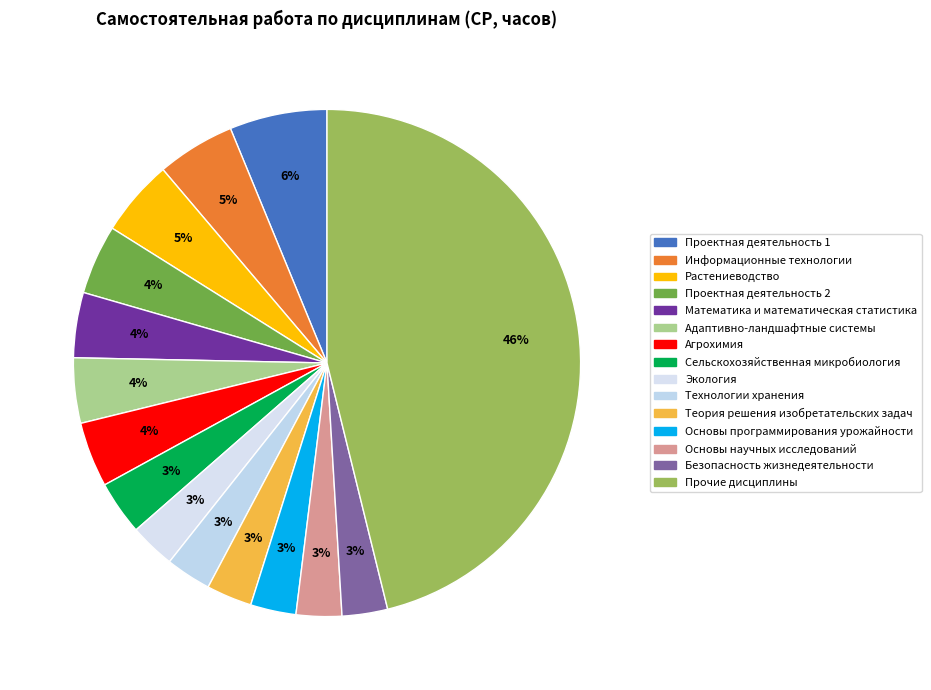

Does any single category account for the majority?

No